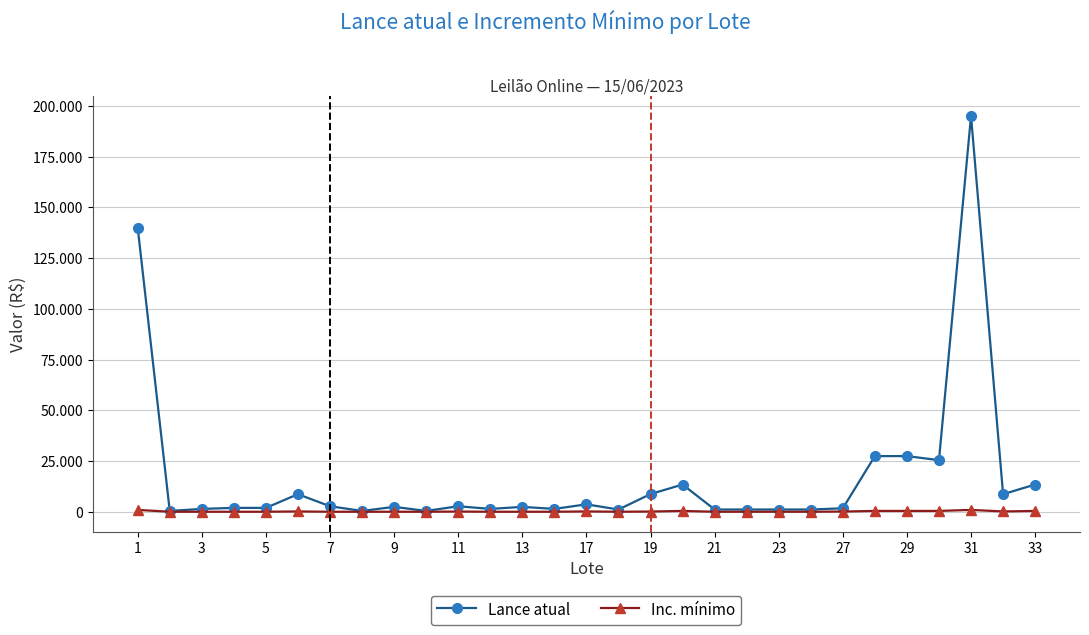

What are all the series names shown in the legend?

Lance atual, Inc. mínimo